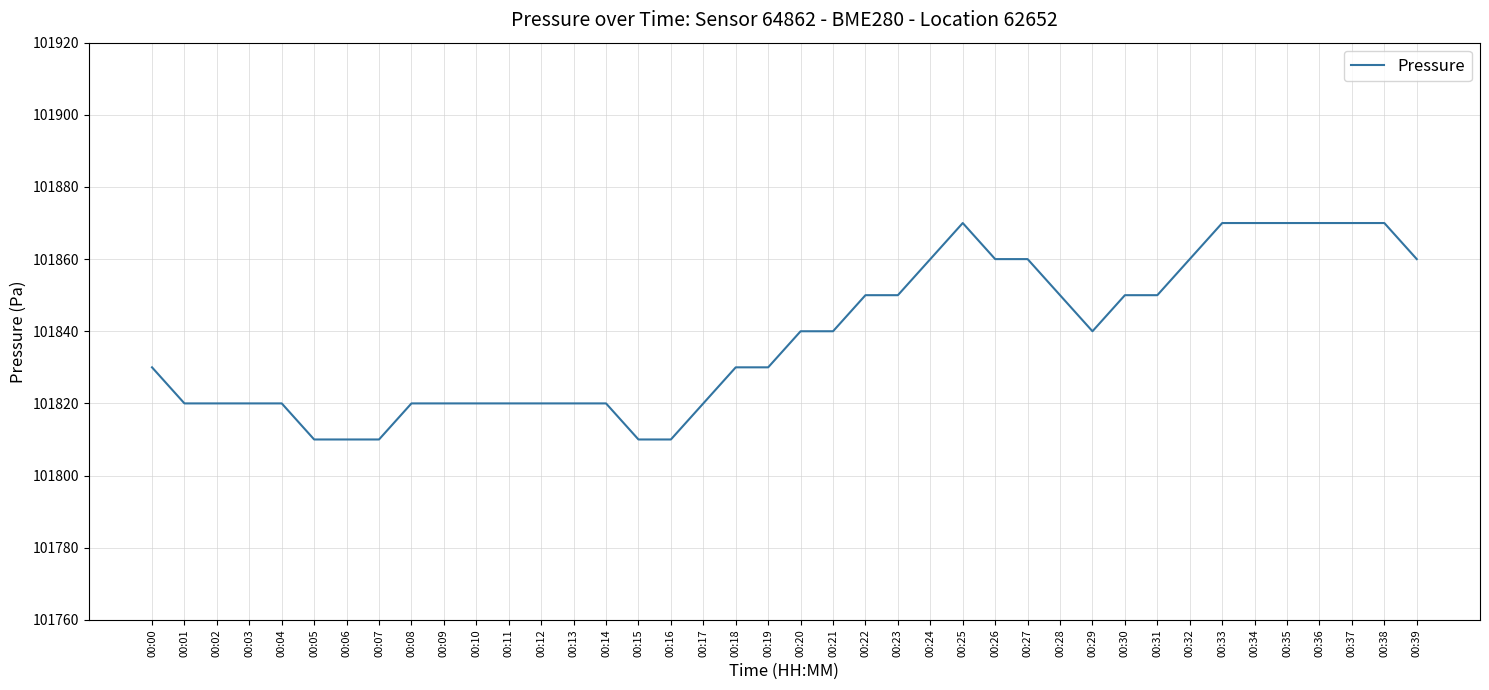

Is it true that the value at 00:29 is 161330?

False